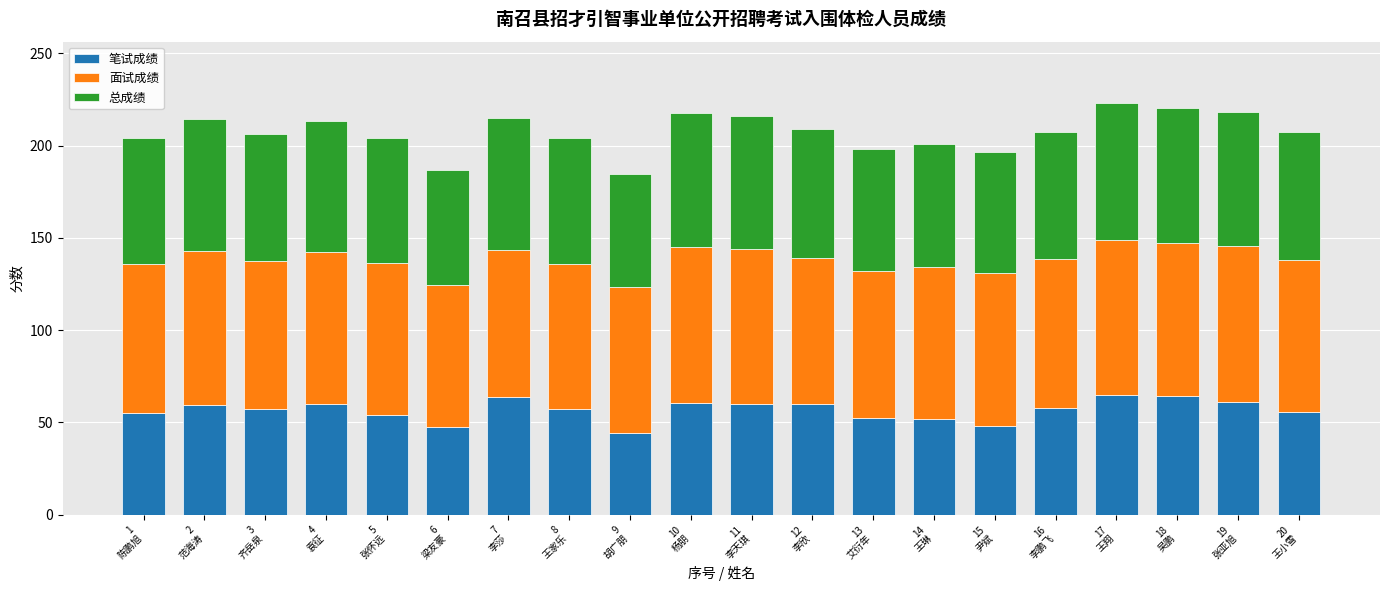

What is the minimum value for 笔试成绩?

44.4